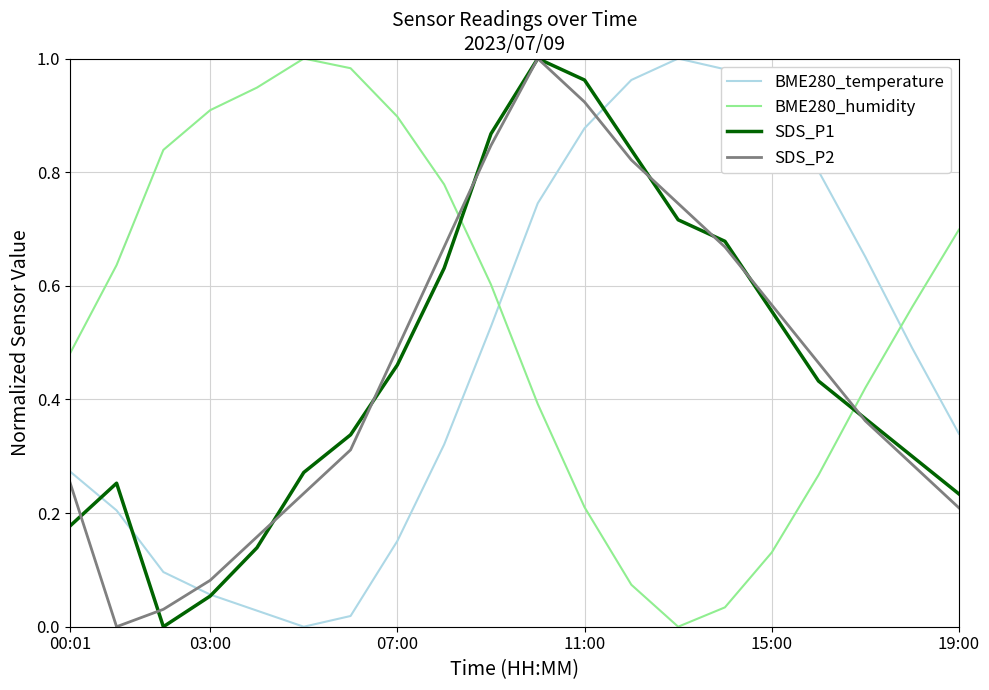

Which series ends up on top after the final intersection of BME280_humidity and SDS_P1?

BME280_humidity